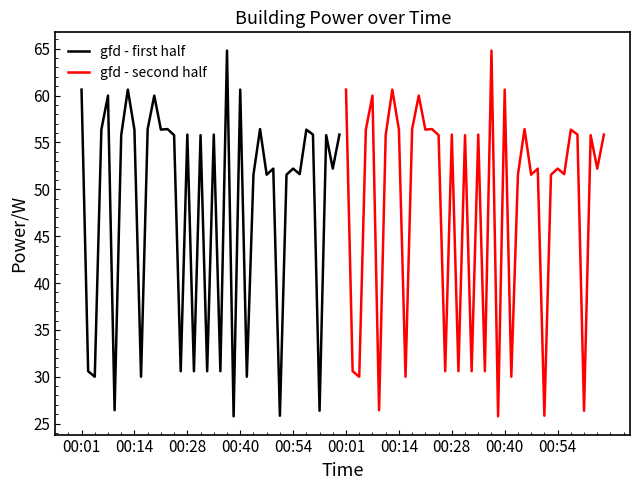

How many lines are shown in the chart?

2